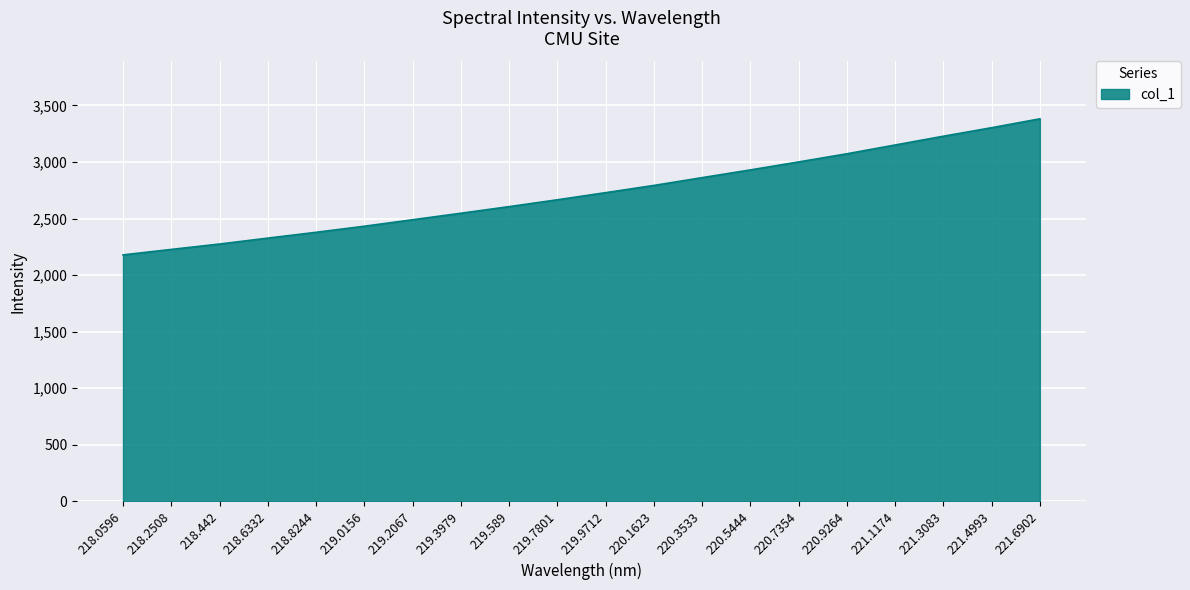

What is the approximate value at 219.9712?

2729.0